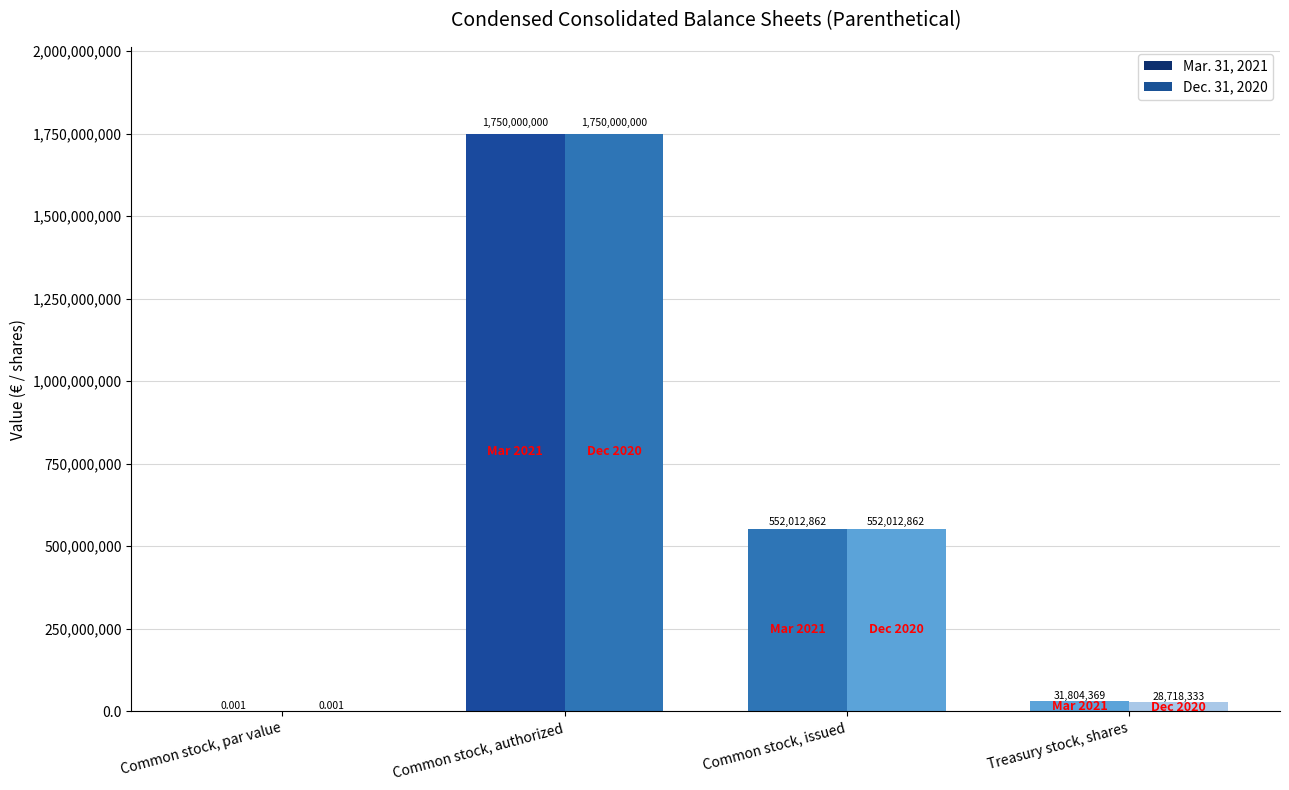

Are the bars grouped side by side (vs. stacked)?

Yes